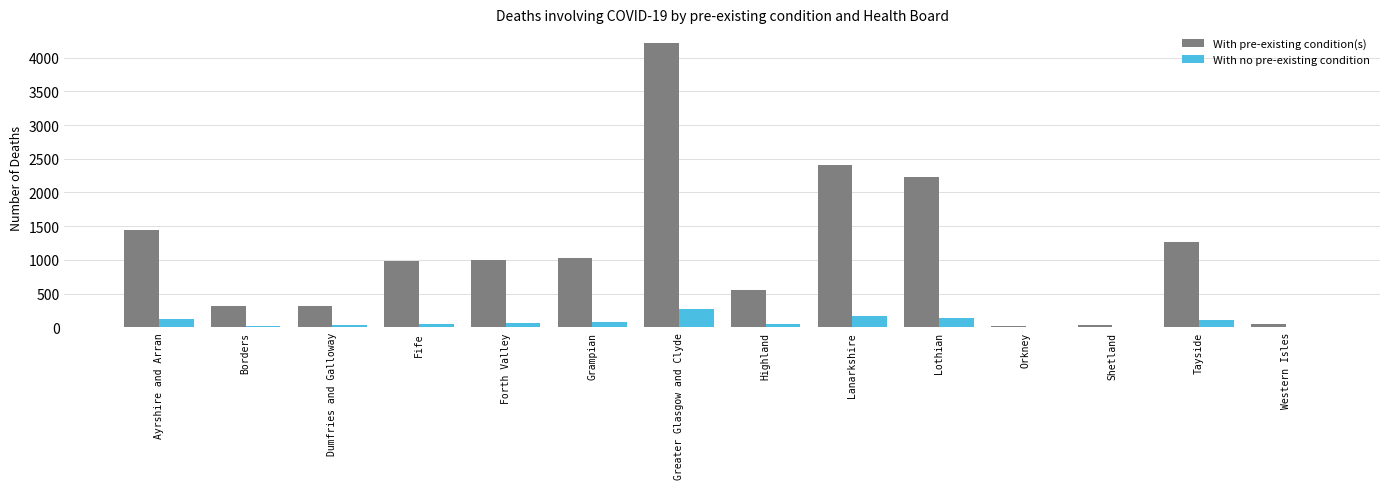

The With no pre-existing condition series shows 113 at Tayside. True or false?

True